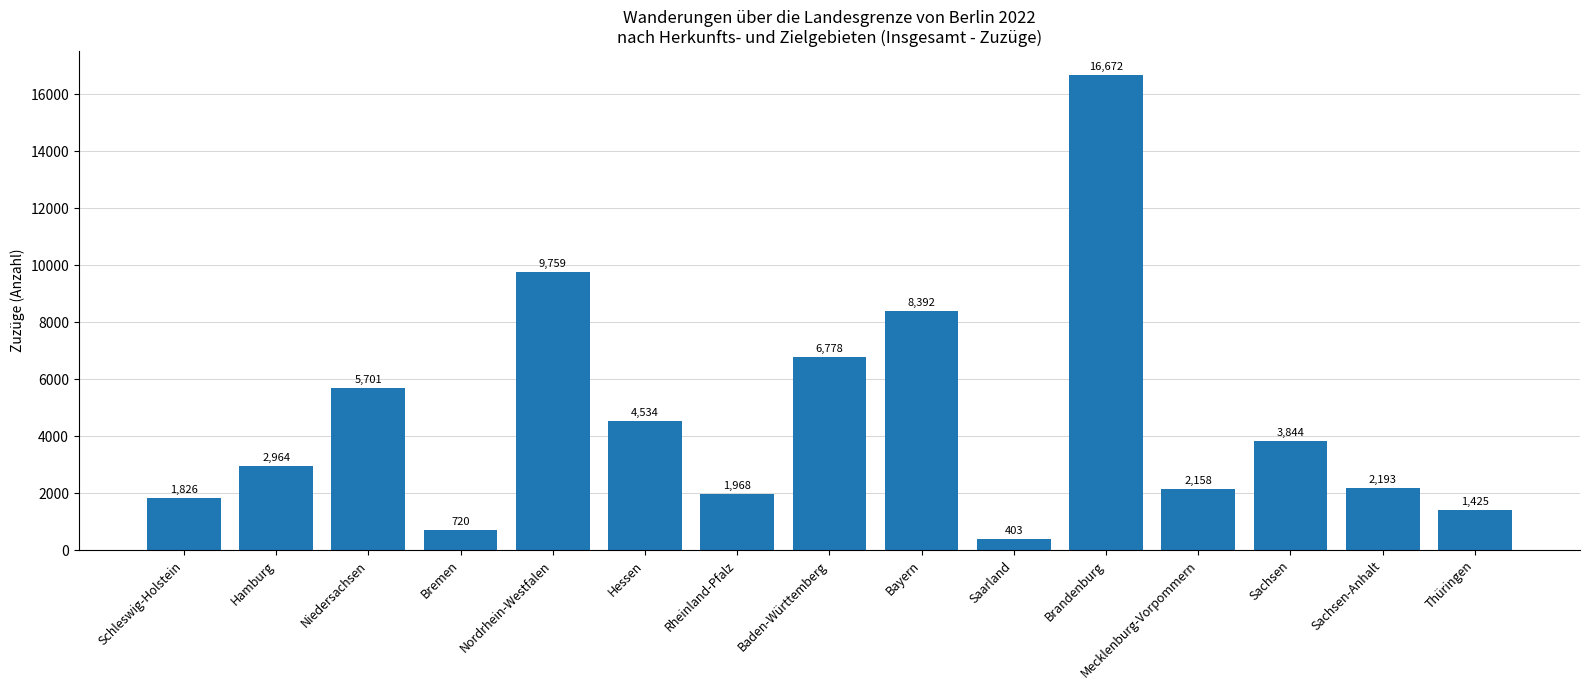

What is the smallest value displayed?

403